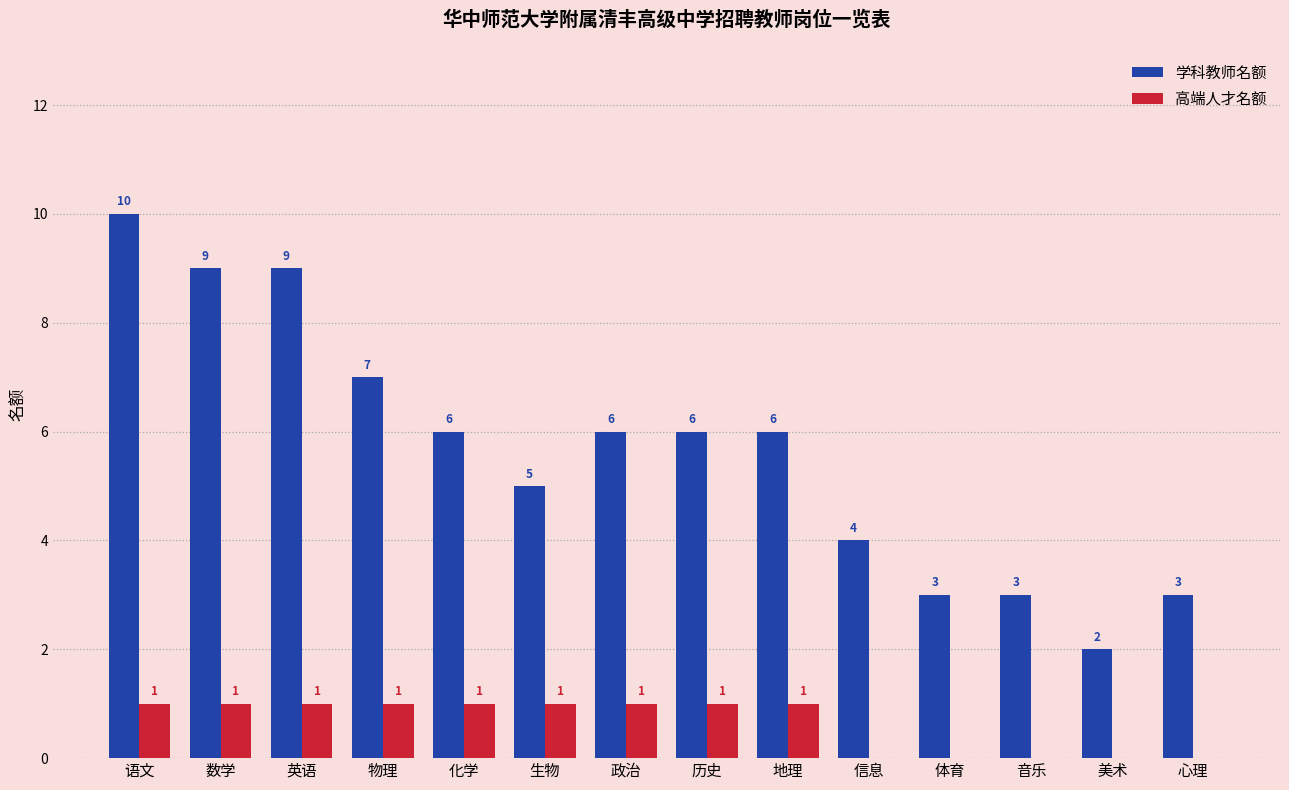

What is the sum of all 高端人才名额 values?

9